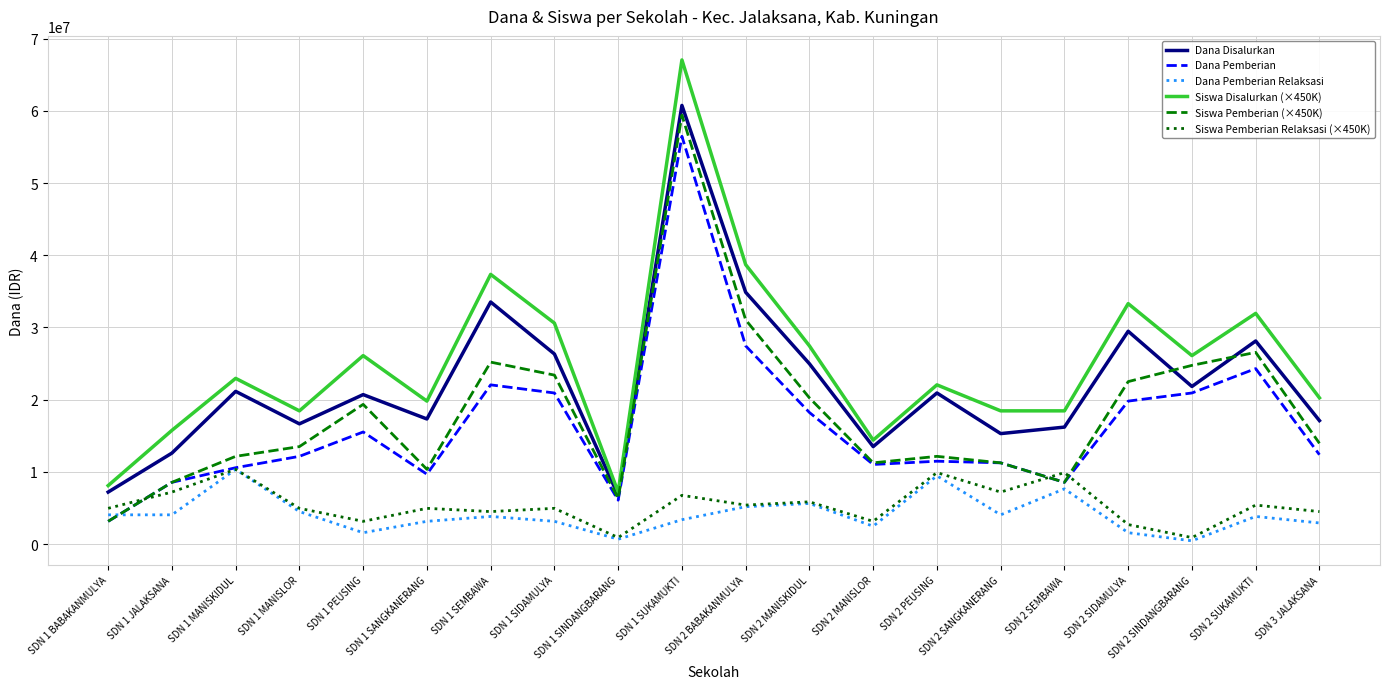

At which category is the sum across all series the highest?

SDN 1 SUKAMUKTI